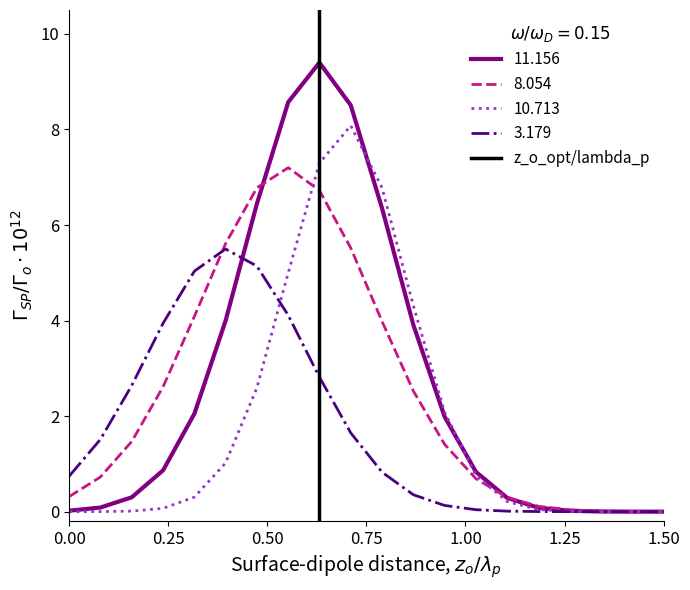

Is it true that 3.179 equals 0.7 at 0.00?

True